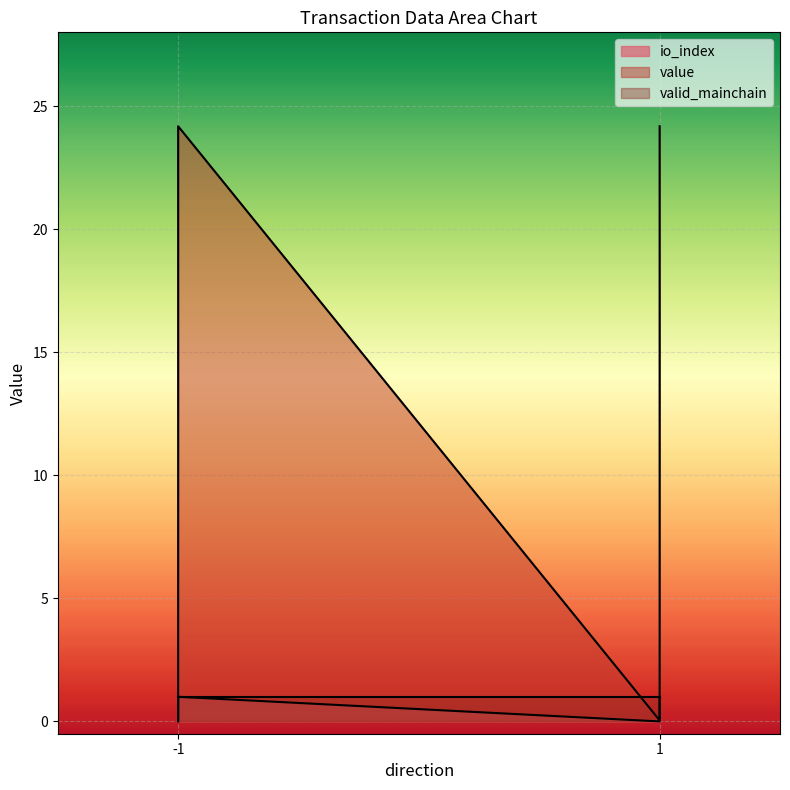

The io_index series shows 0.0 at -1. True or false?

True